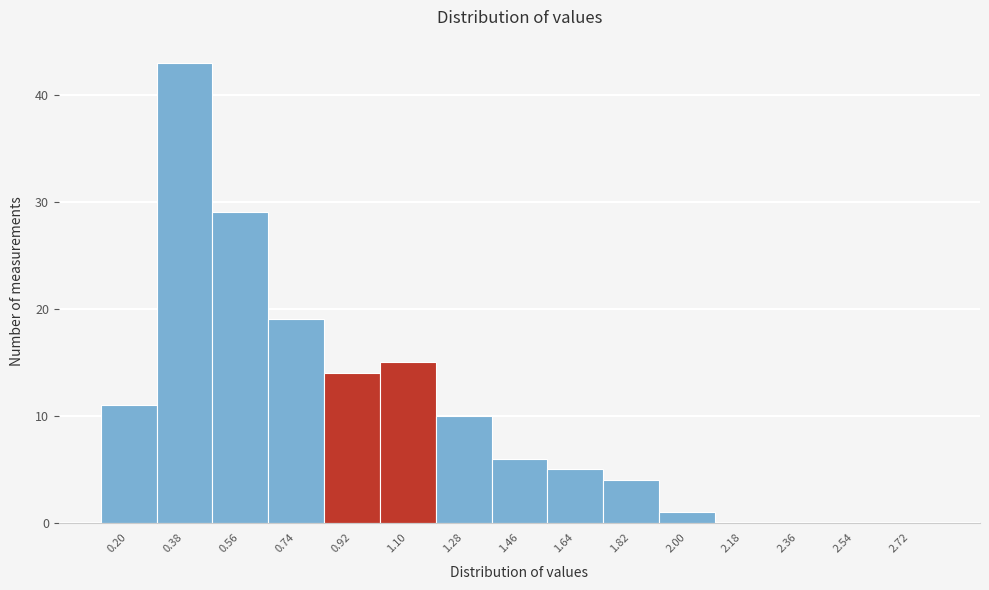

Reading left to right, list all the values displayed in this chart.

0.20=11	0.38=43	0.56=29	0.74=19	0.92=14	1.10=15	1.28=10	1.46=6	1.64=5	1.82=4	2.00=1	2.18=0	2.36=0	2.54=0	2.72=0